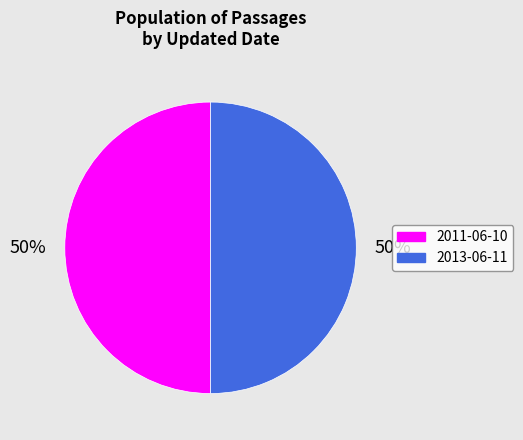

What is the ratio of the value at 2011-06-10 to the value at 2013-06-11?

1.0